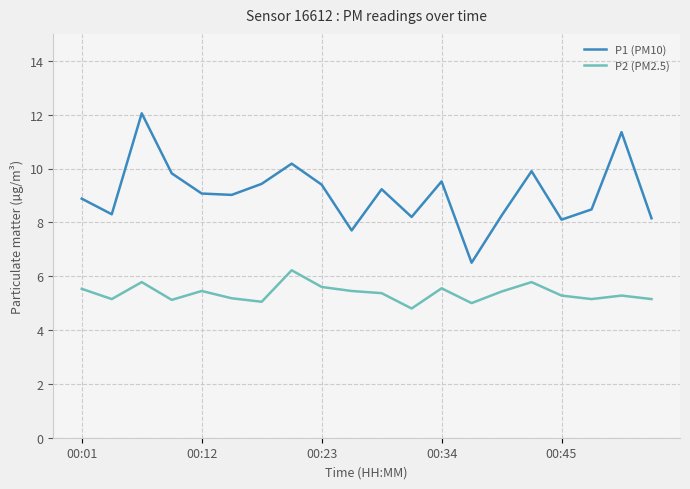

Which series has the largest total across all categories?

P1 (PM10)